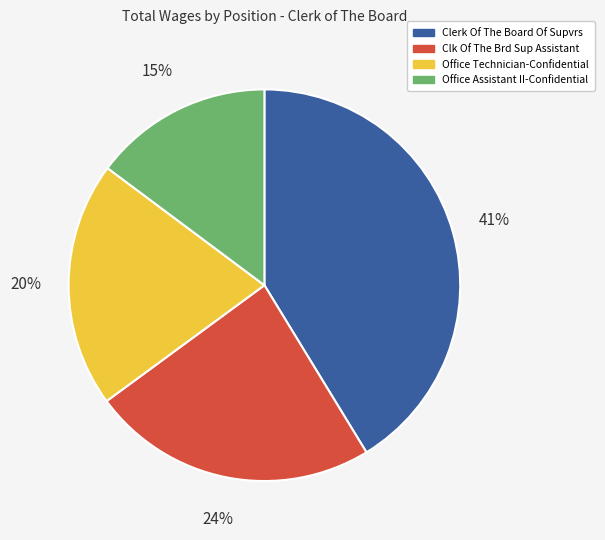

What percentage is the Clerk Of The Board Of Supvrs slice, to the nearest percent?

41%